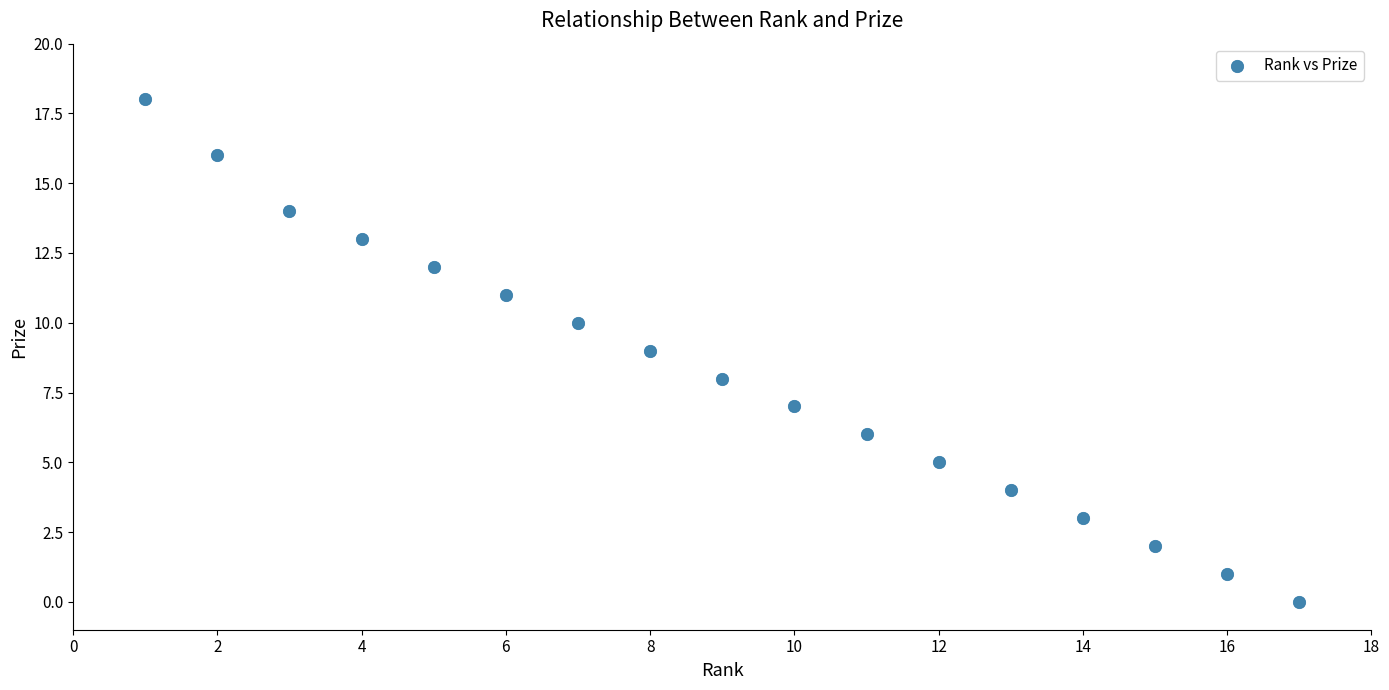

What is the range of Y values (max minus min)?

18